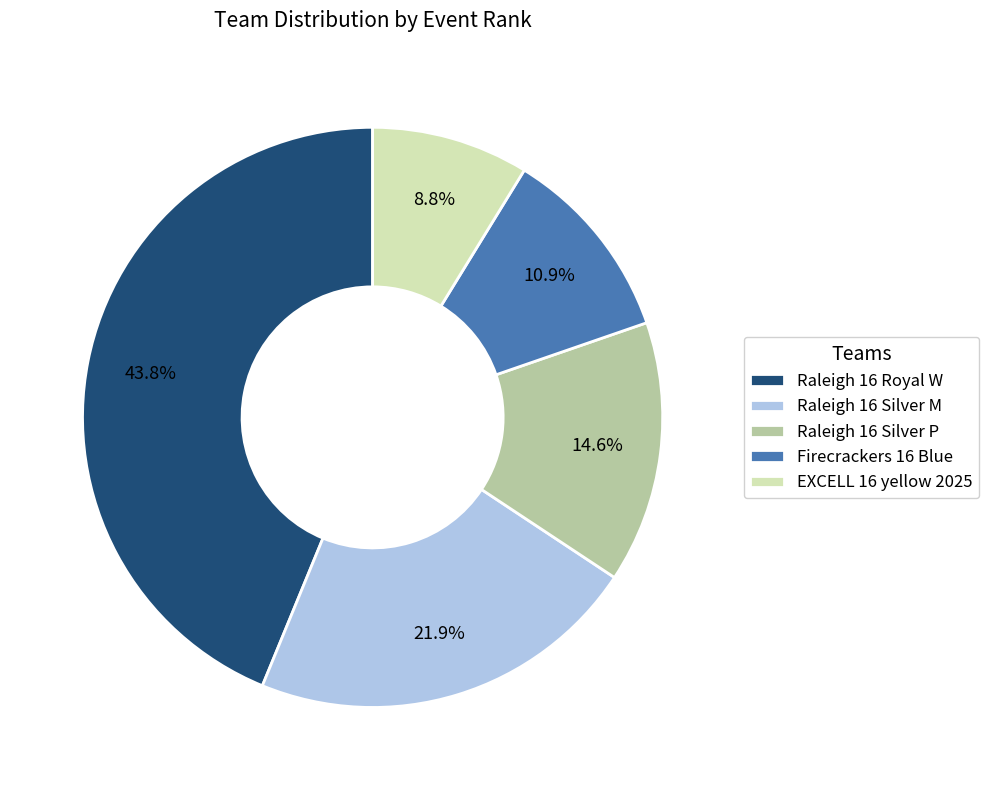

Combined, do Raleigh 16 Silver M and Raleigh 16 Royal W account for over 50%?

Yes